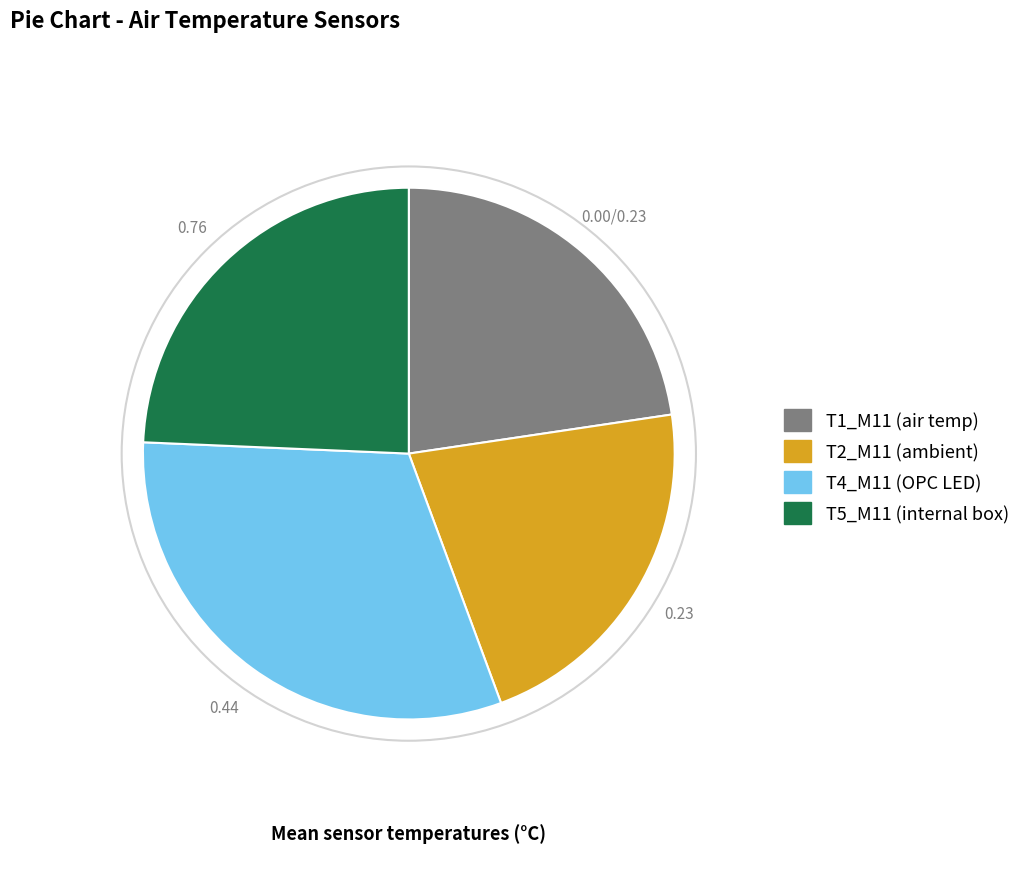

Is there any slice that represents more than half of the pie?

No